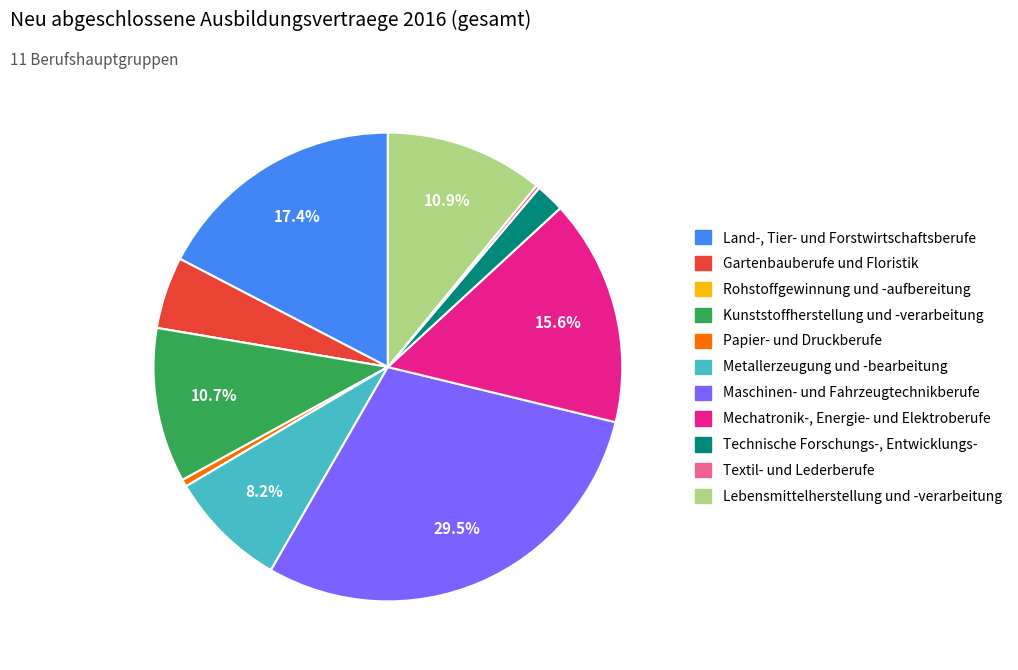

What is the largest slice in the pie chart?

Maschinen- und Fahrzeugtechnikberufe